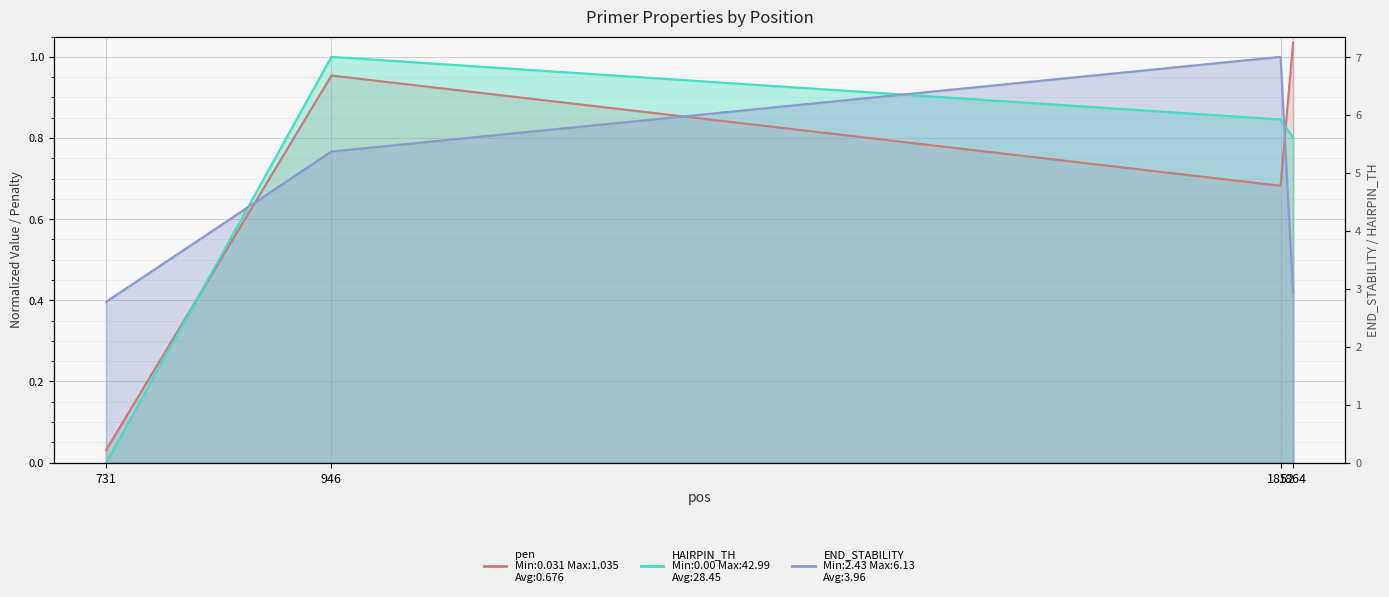

What is the sum of all pen values?

2.7